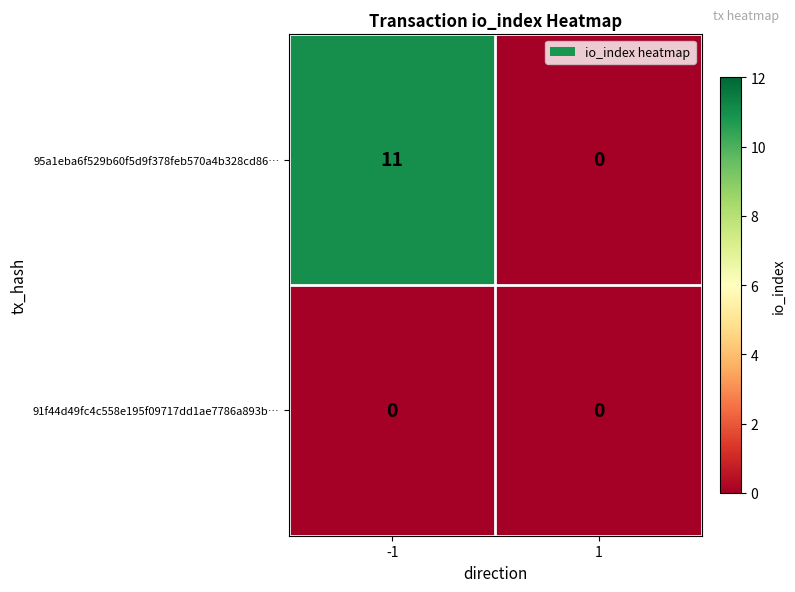

Rank the series at -1 from lowest to highest value.

91f44d49fc4c558e195f09717dd1ae7786a893b…, 95a1eba6f529b60f5d9f378feb570a4b328cd86…